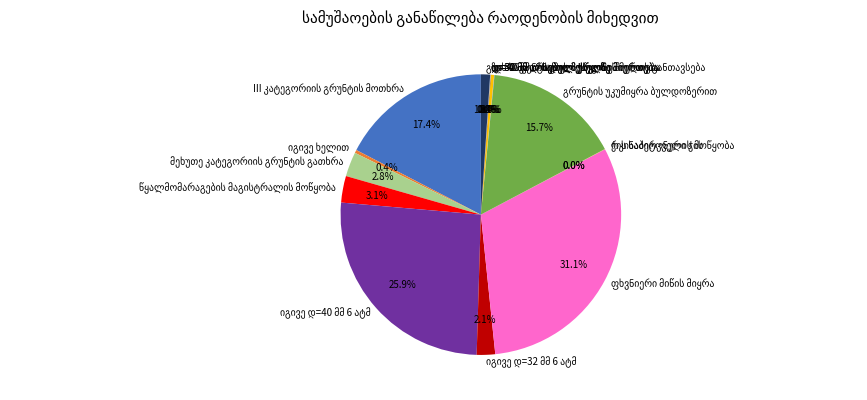

Is there a majority slice in this chart?

No